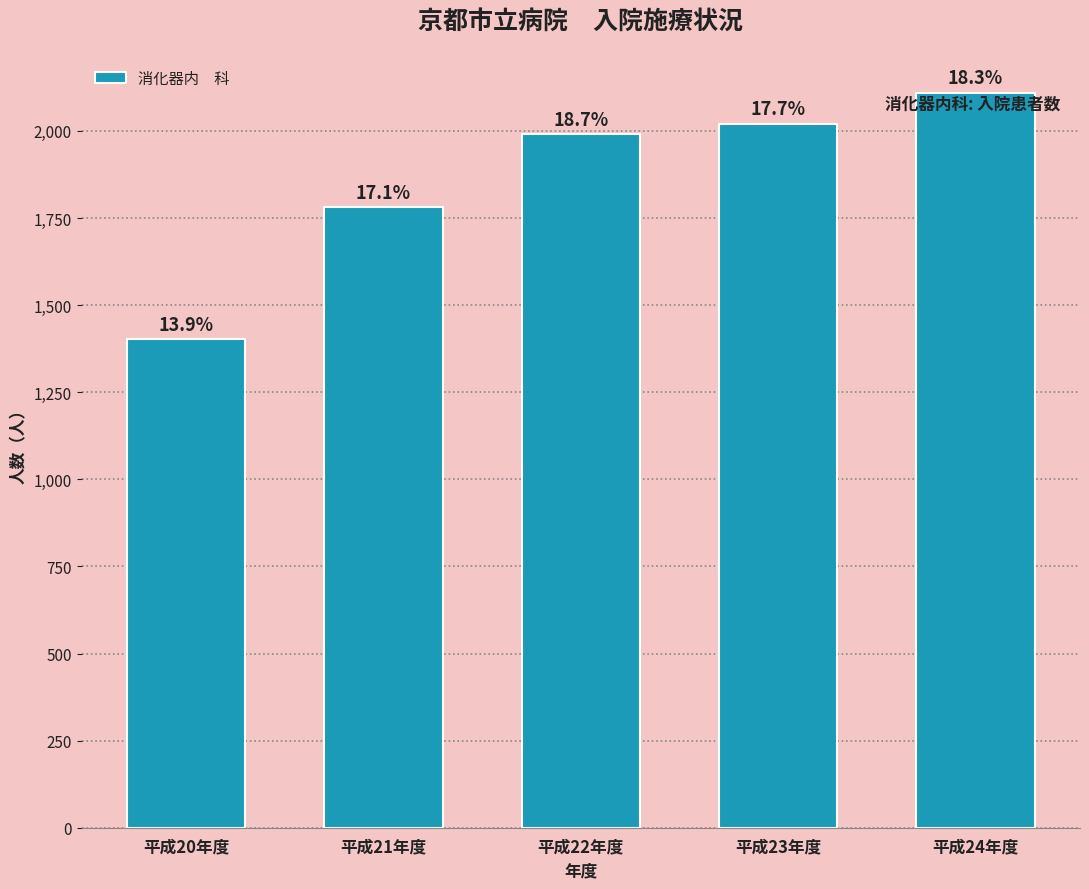

What position from the left is 平成23年度?

4